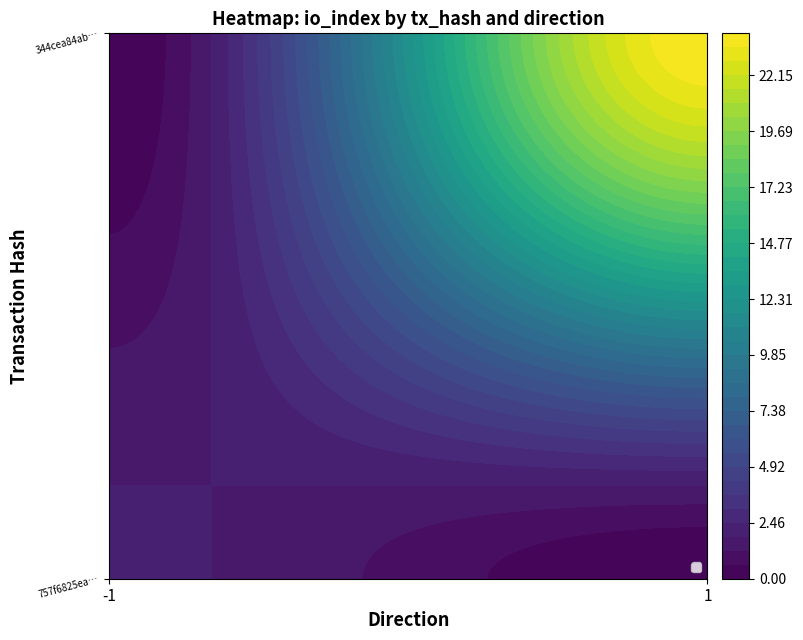

At direction, list the series in order from largest to smallest.

344cea84abbf17554f5323e5f428fdf564a1a17, 757f6825ea1e80bbd129734b8b8675c0e4ec7f4